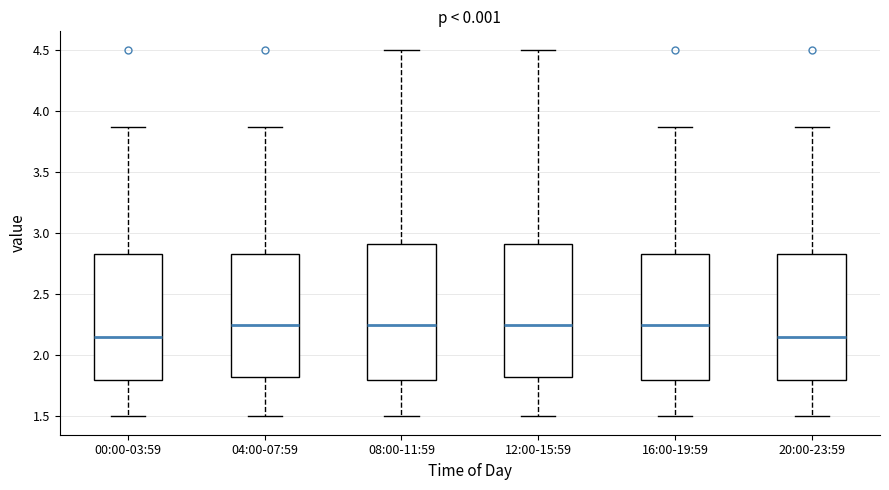

Reading left to right, read every box against the y-axis: the position of its median line, the range the box covers, and the ends of its whiskers. The values are not printed on the chart, so give them approximately, as read against the axis.

00:00-03:59: median 2.15, box 1.80 to 2.85, whiskers 1.50 to 3.85
04:00-07:59: median 2.25, box 1.80 to 2.85, whiskers 1.50 to 3.85
08:00-11:59: median 2.25, box 1.80 to 2.90, whiskers 1.50 to 4.50
12:00-15:59: median 2.25, box 1.80 to 2.90, whiskers 1.50 to 4.50
16:00-19:59: median 2.25, box 1.80 to 2.85, whiskers 1.50 to 3.85
20:00-23:59: median 2.15, box 1.80 to 2.85, whiskers 1.50 to 3.85